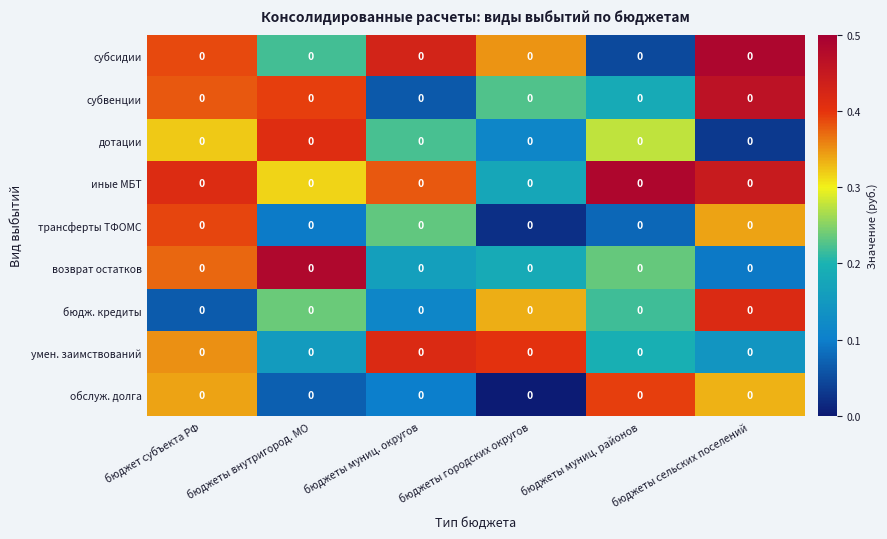

Is it true that трансферты ТФОМС equals 0.1 at бюджеты внутригород. MO?

True